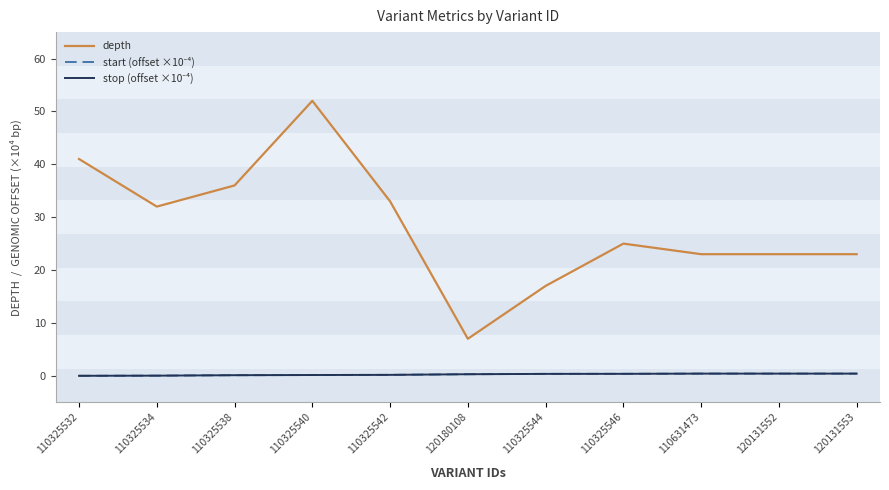

Which series changed the most between 110325538 and 110631473?

depth